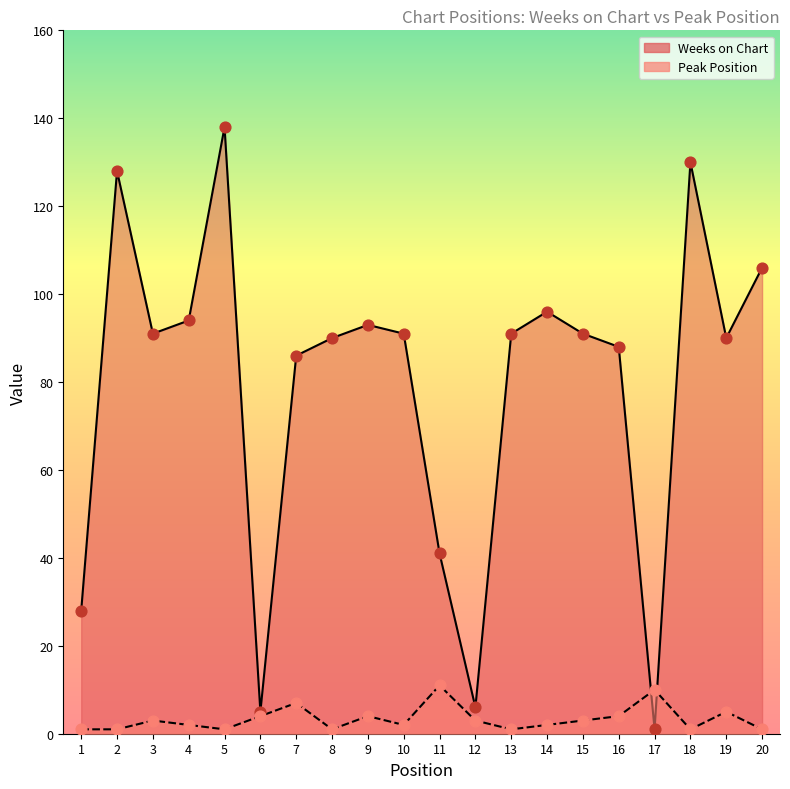

At how many categories does at least one series exceed 129?

2